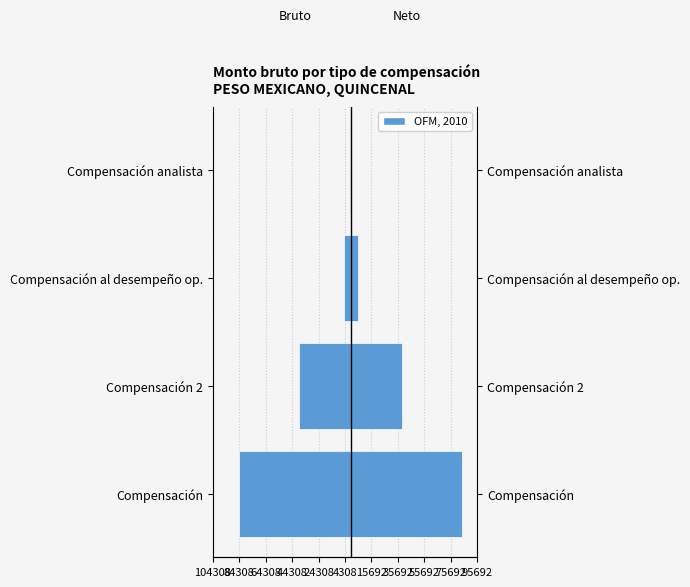

Are the bars grouped side by side (vs. stacked)?

No